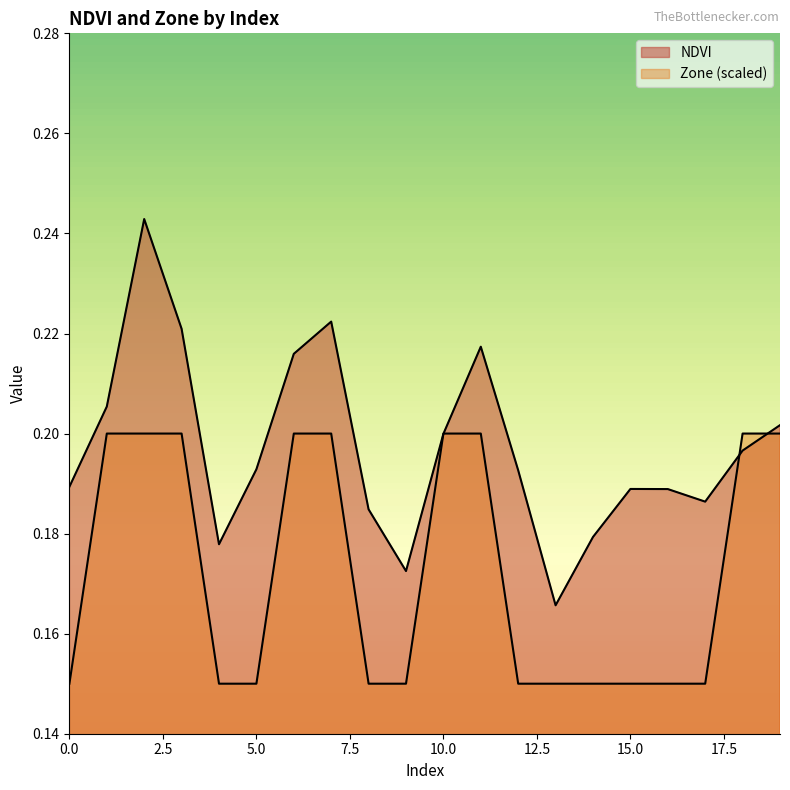

True or false: Zone has a value of 0.1 at 8.

True